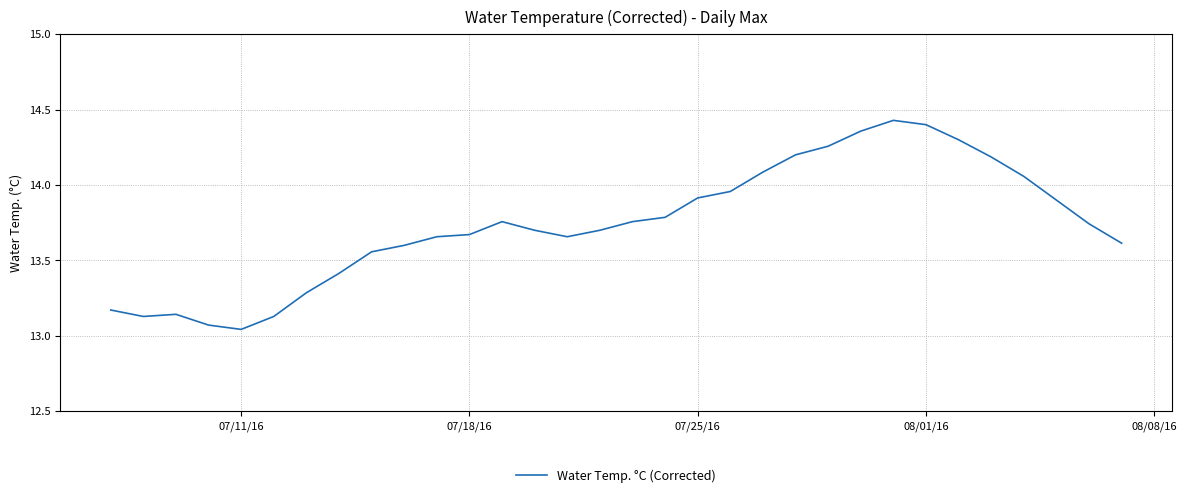

Reading left to right, transcribe all the data shown in this chart.

13.2	13.1	13.1	13.1	13.0	13.1	13.3	13.4	13.6	13.6	13.7	13.7	13.8	13.7	13.7	13.7	13.8	13.8	13.9	14.0	14.1	14.2	14.3	14.4	14.4	14.4	14.3	14.2	14.1	13.9	13.7	13.6